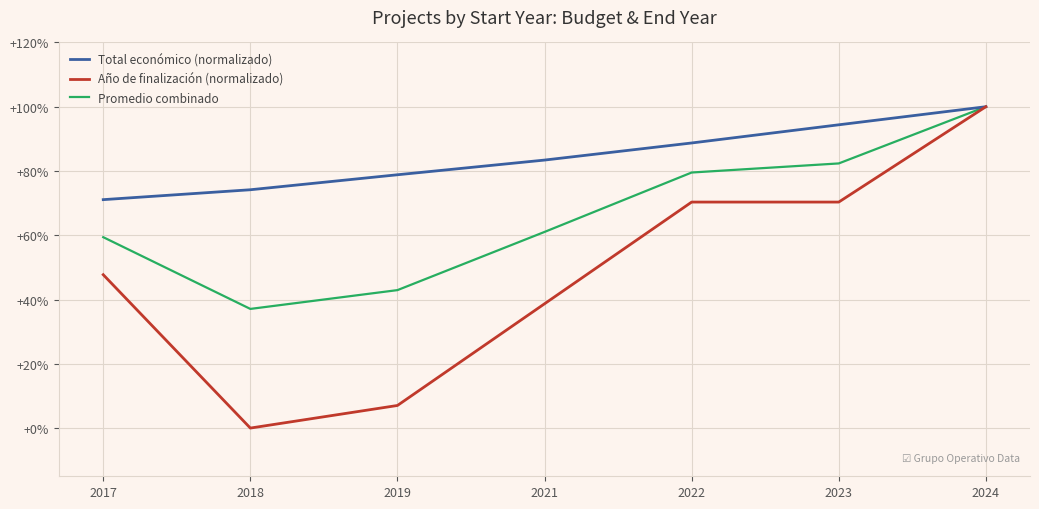

What are all the series names shown in the legend?

Total económico (normalizado), Año de finalización (normalizado), Promedio combinado